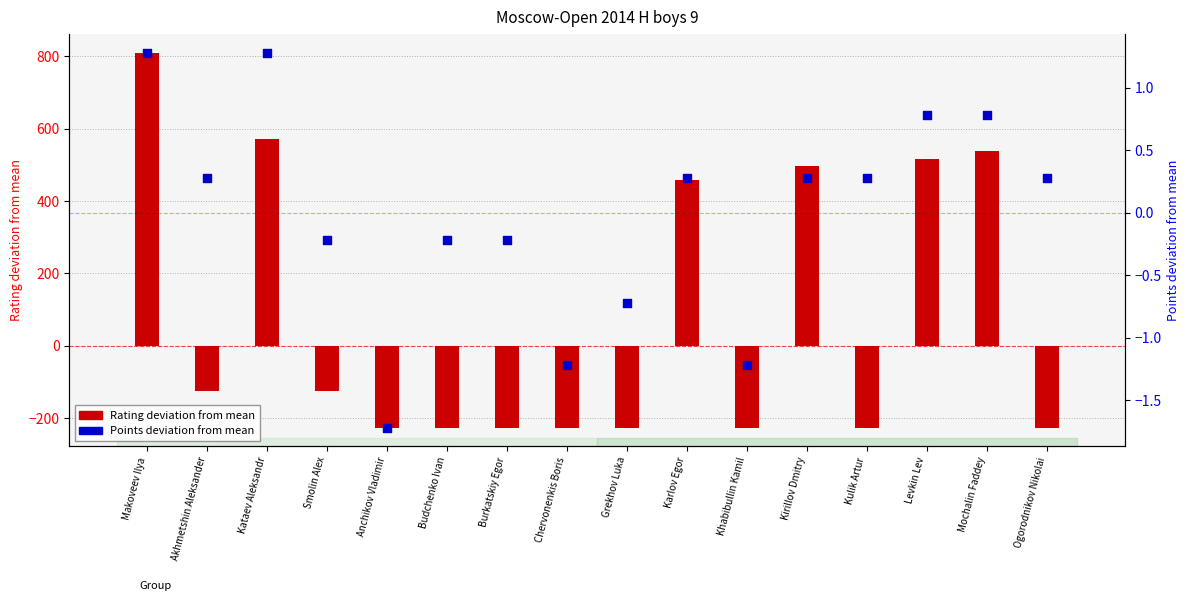

Which series has the widest spread of Y values?

Rating deviation